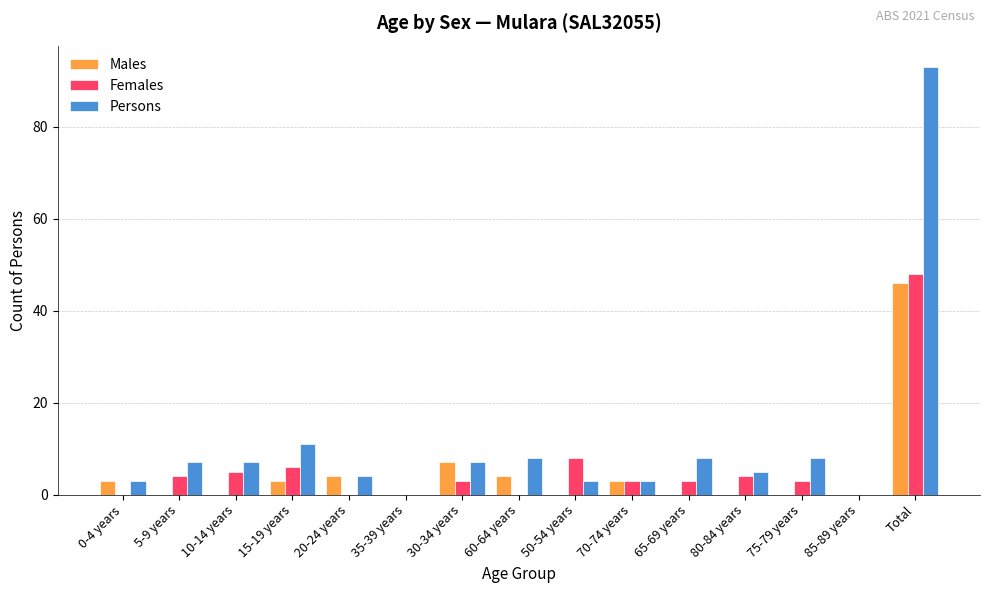

Which series has the largest total across all categories?

Persons